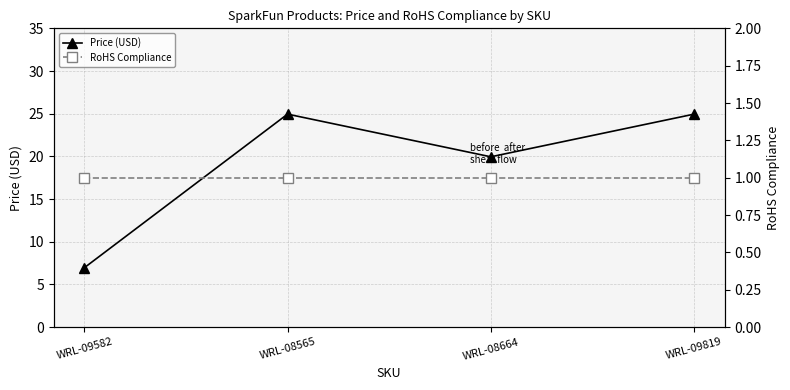

What is the label of the 1st point from the left?

WRL-09582